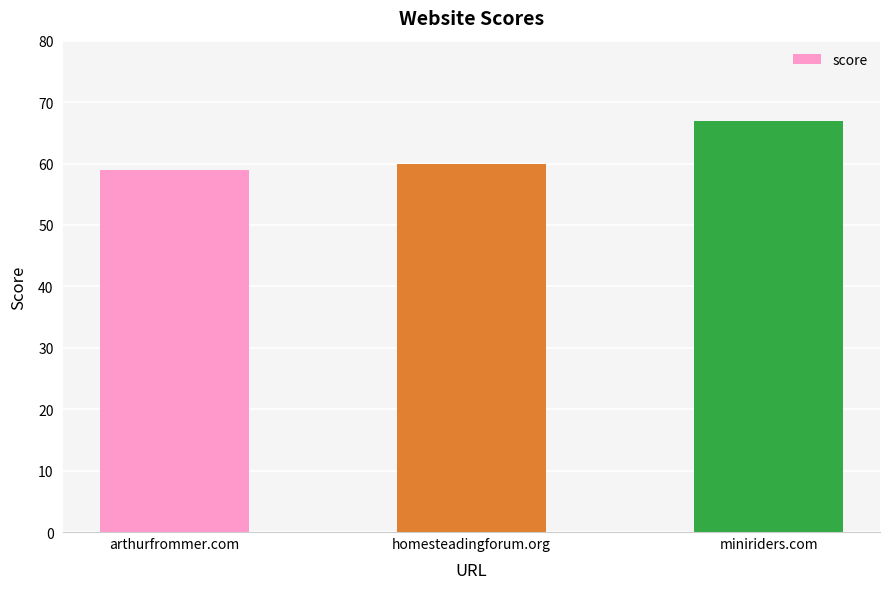

Read the value at miniriders.com.

67